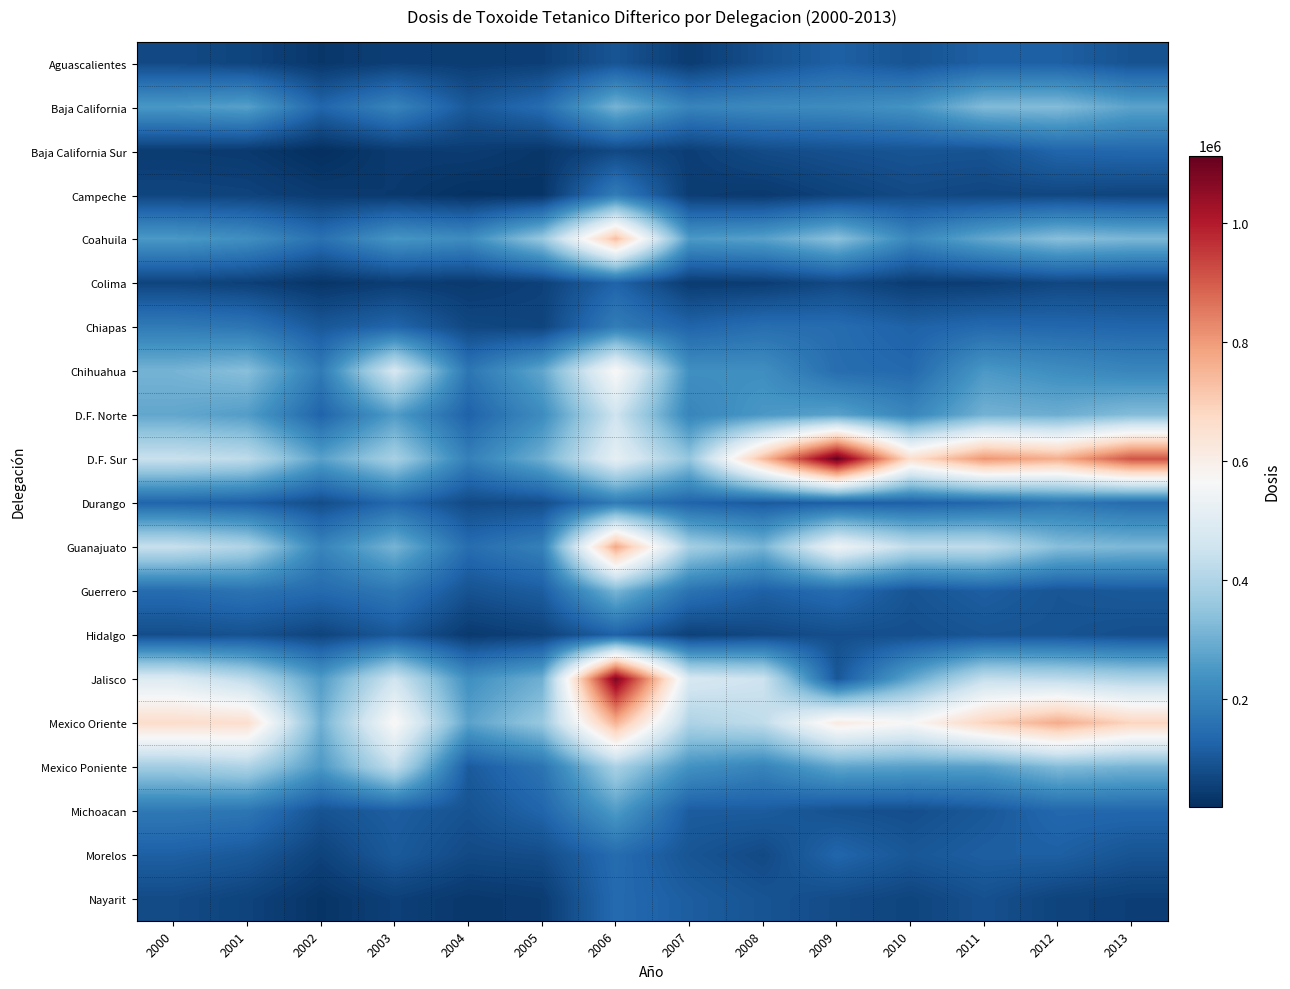

Between 2000 and 2013, which series saw the biggest shift?

D.F. Sur